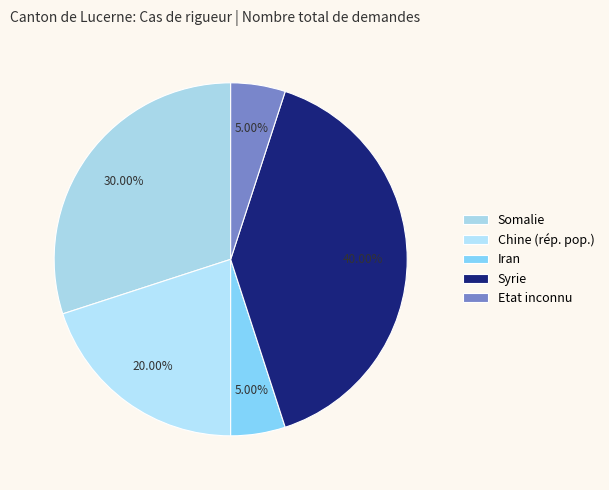

Does any single category account for the majority?

No